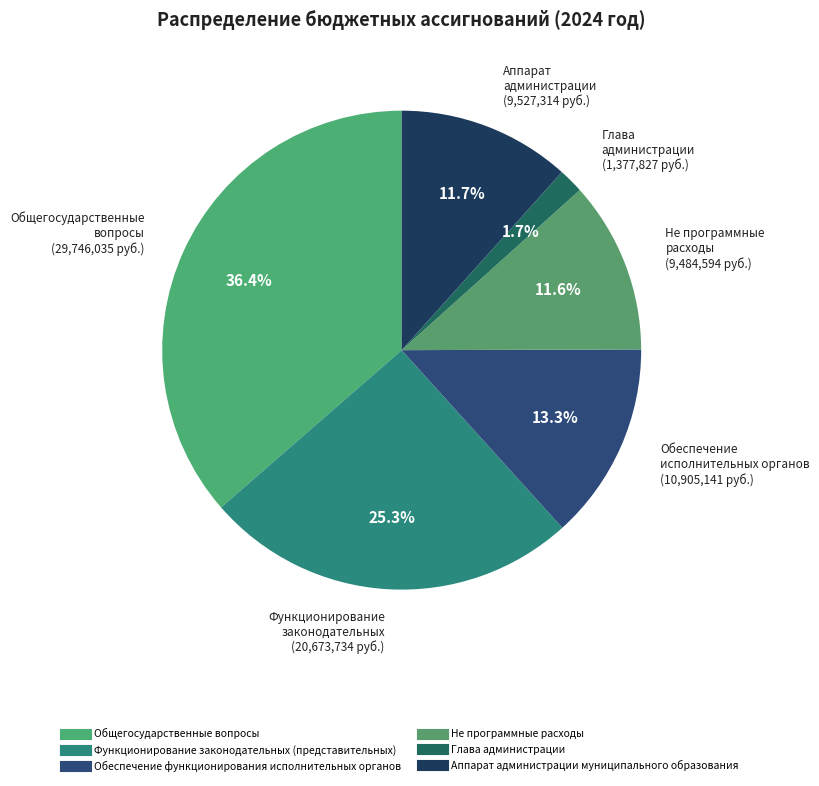

What is the change in value from Общегосударственные вопросы to Глава администрации?

-28368208.5